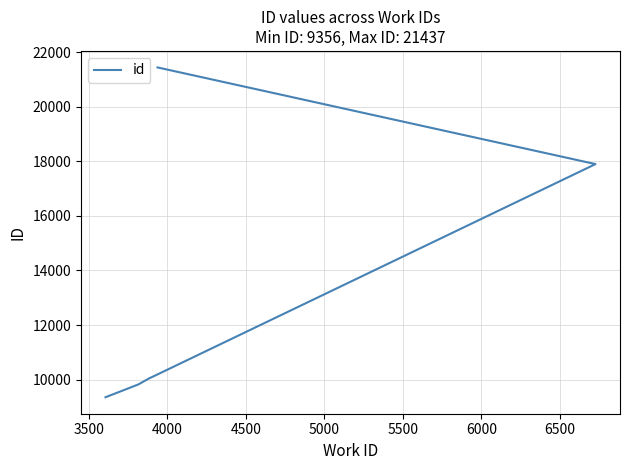

True or false: there are more than 0 points higher than both neighbors.

False